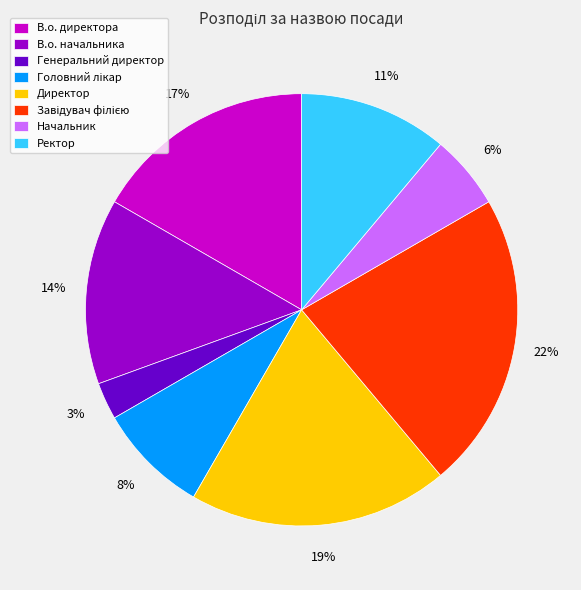

Count the number of slices in the pie.

8